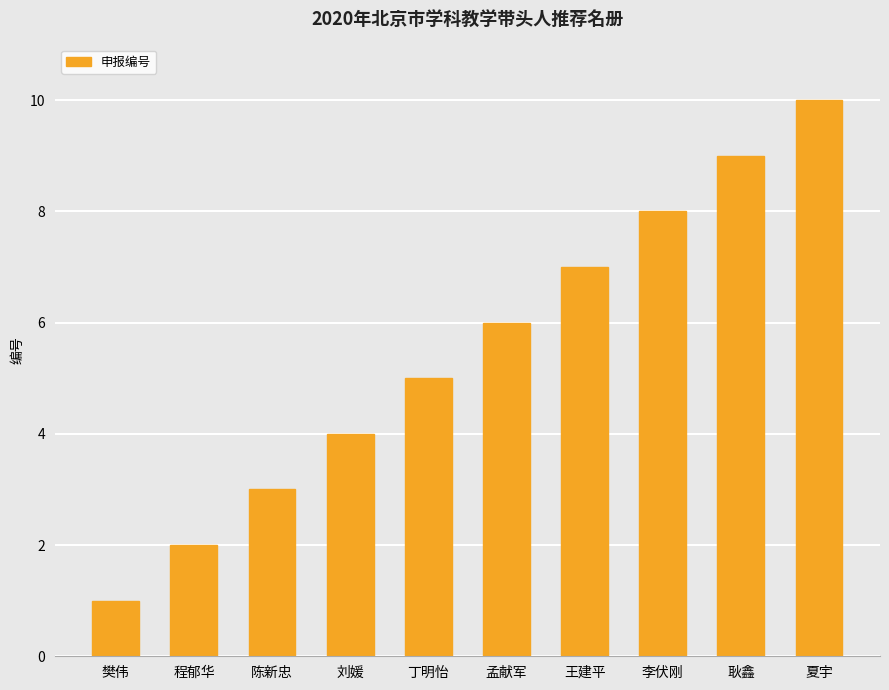

Are the bars grouped side by side (vs. stacked)?

No